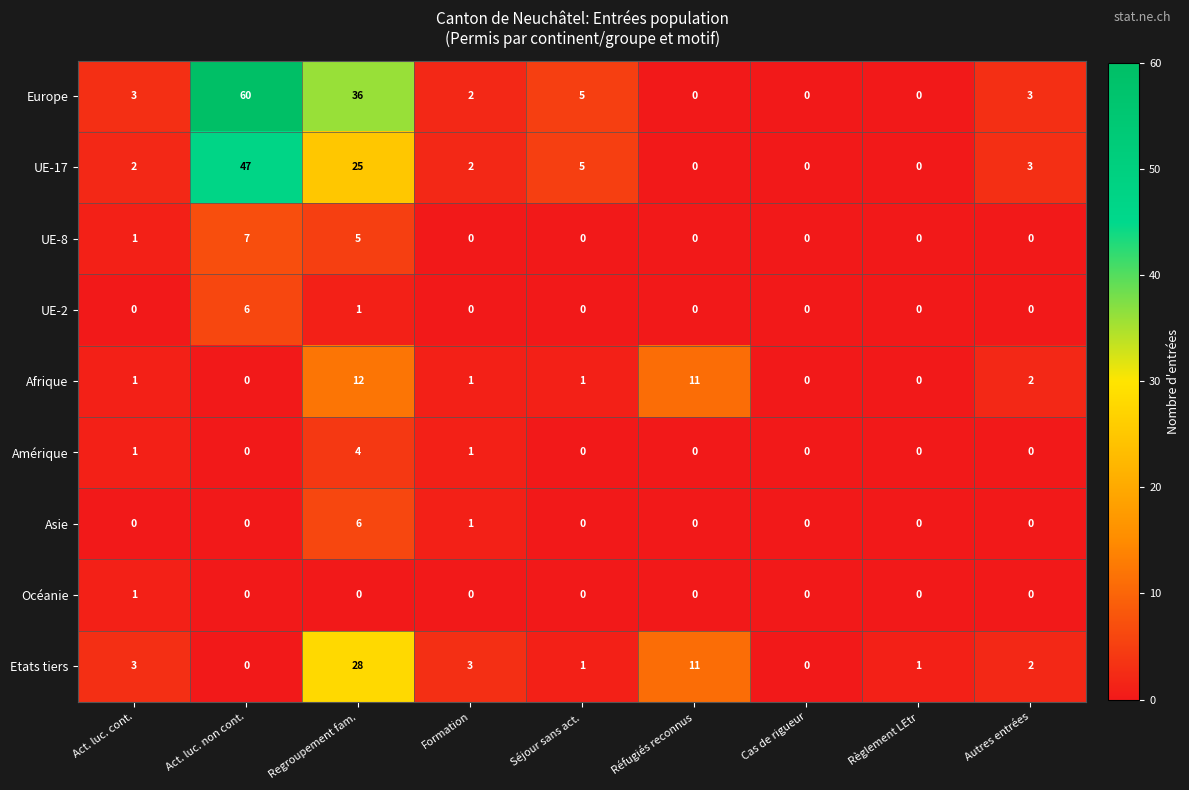

At which category is the sum across all series the highest?

Act. luc. non cont.